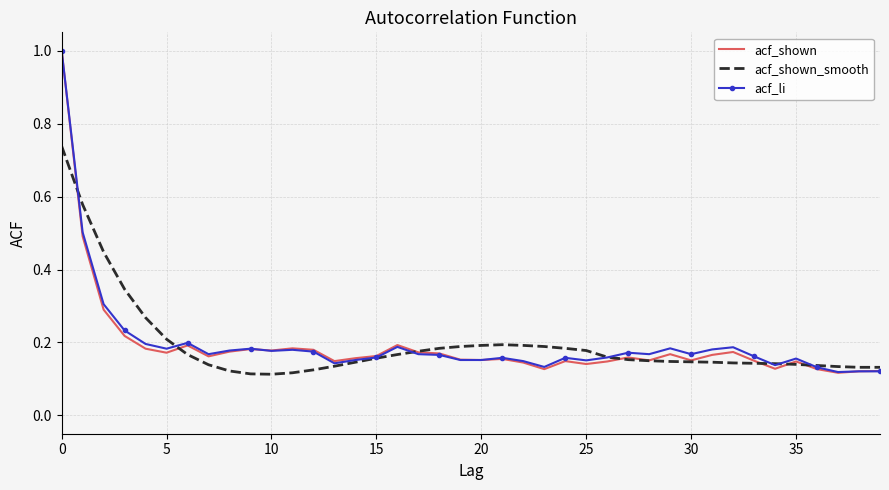

Which series ends up on top after the final intersection of acf_li and acf_shown?

acf_shown